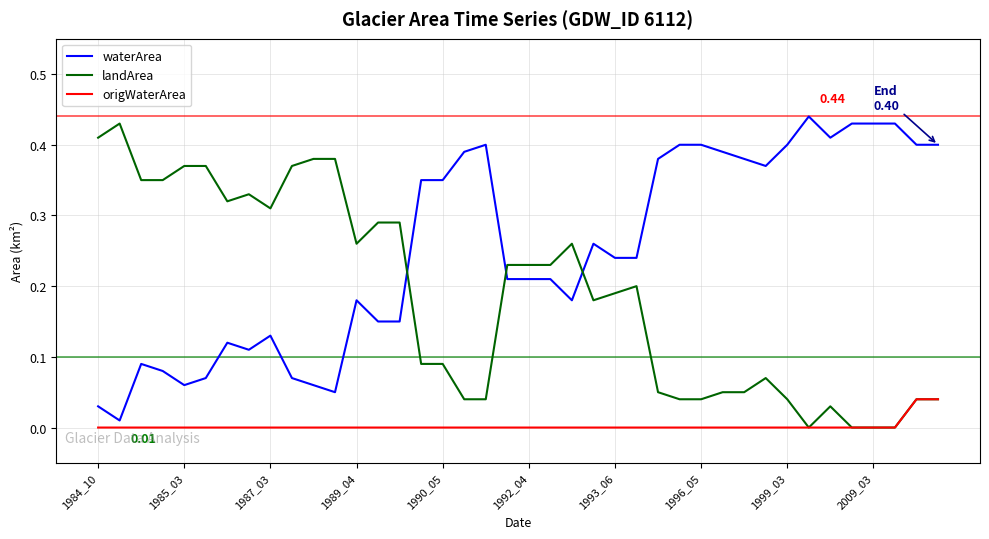

Which series ends up on top after the final intersection of waterArea and landArea?

waterArea